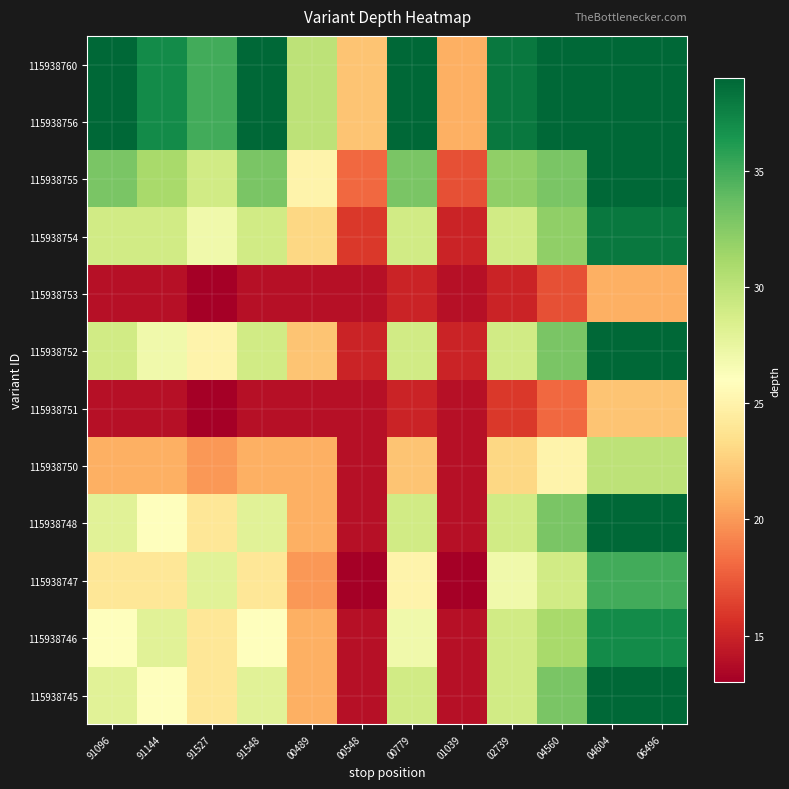

At which category does the chart reach its peak across all series?

04604